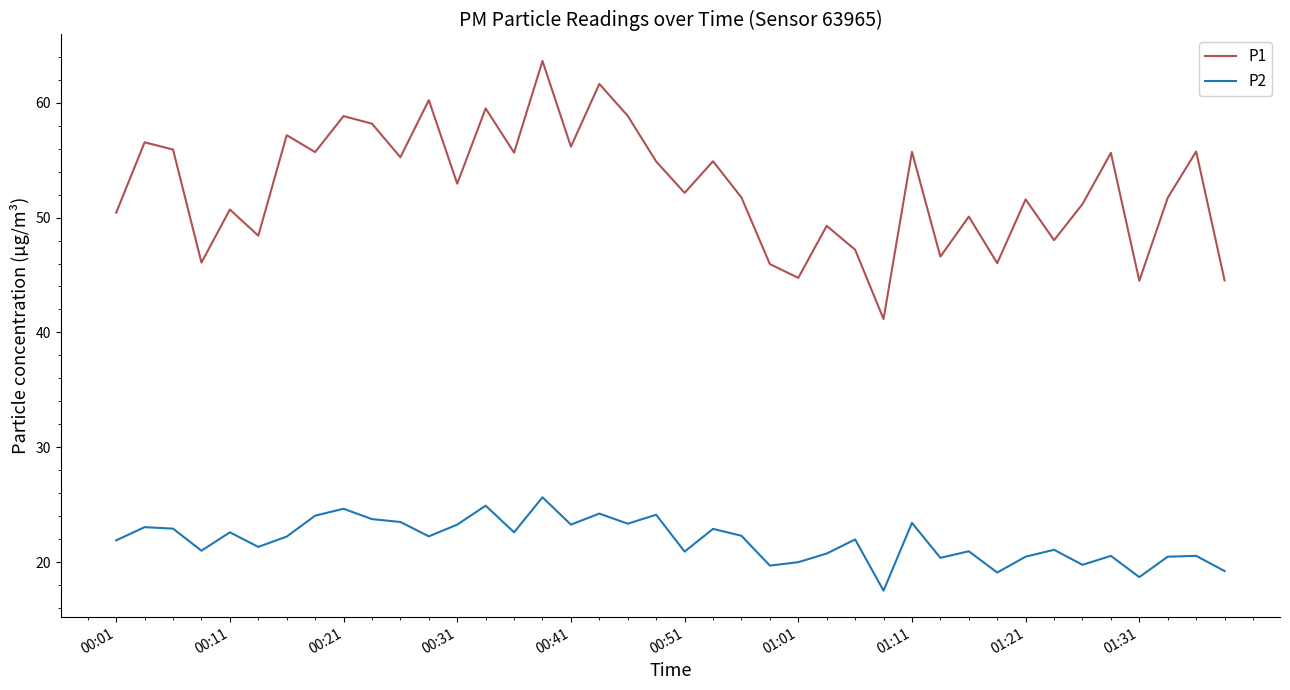

List the series in order of their peak value, lowest first.

P2, P1